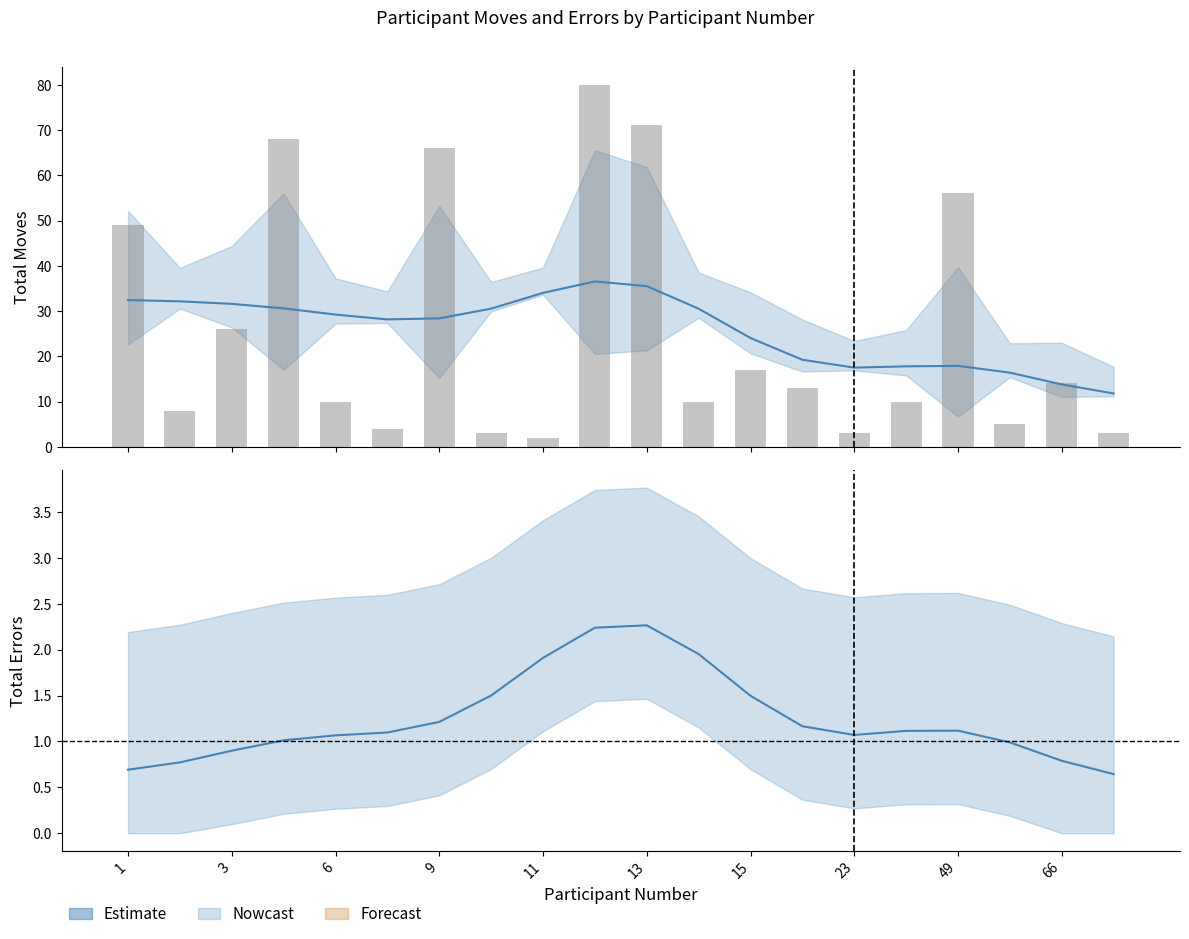

How many groups of bars are there?

20